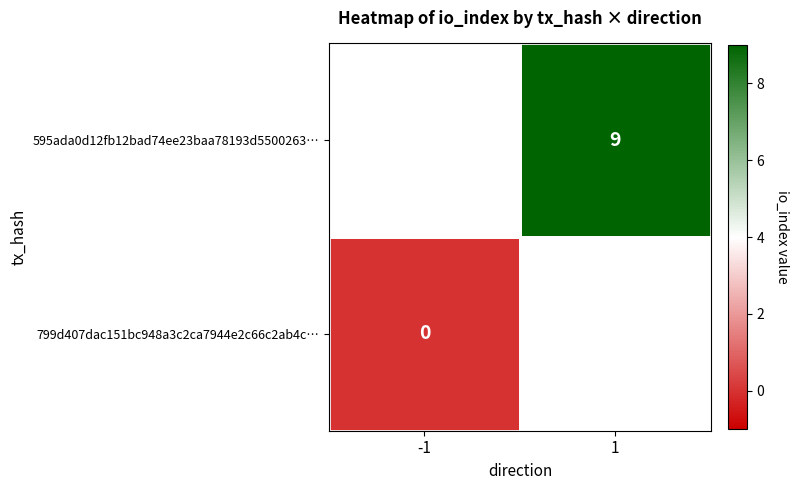

The 595ada0d12fb12bad74ee23baa78193d5500263… series shows 4 at 1. True or false?

False